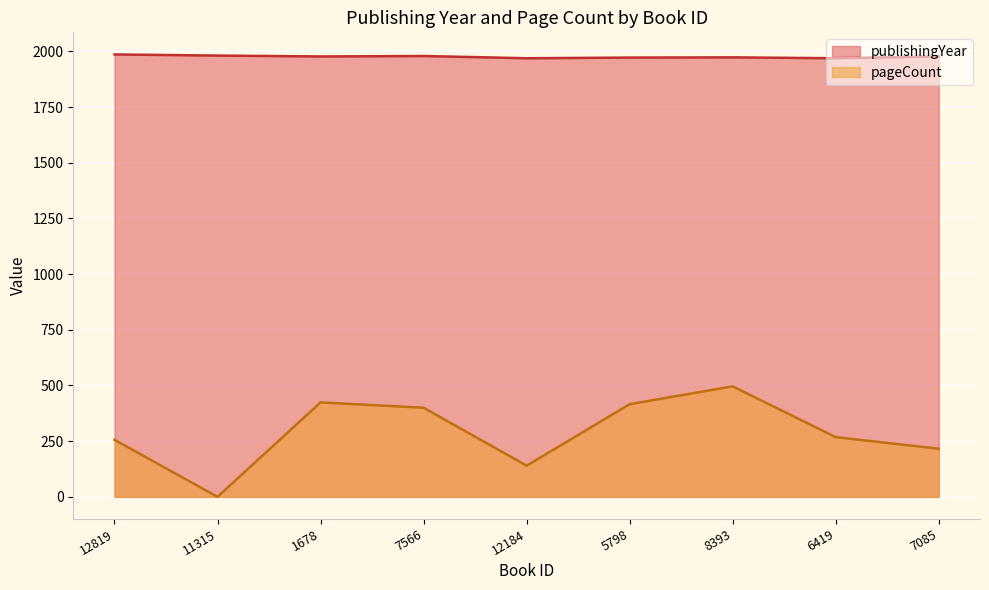

Does the chart display data point markers on the line(s)?

No